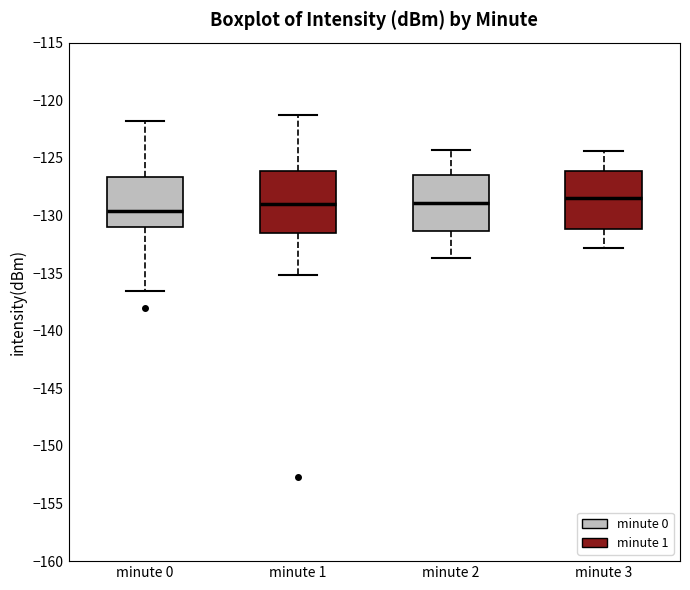

Reading left to right, read every box against the y-axis: the position of its median line, the range the box covers, and the ends of its whiskers. The values are not printed on the chart, so give them approximately, as read against the axis.

minute 0: median -129.5, box -131.0 to -126.5, whiskers -136.5 to -122.0
minute 1: median -129.0, box -131.5 to -126.0, whiskers -135.0 to -121.5
minute 2: median -129.0, box -131.5 to -126.5, whiskers -133.5 to -124.5
minute 3: median -128.5, box -131.0 to -126.0, whiskers -133.0 to -124.5